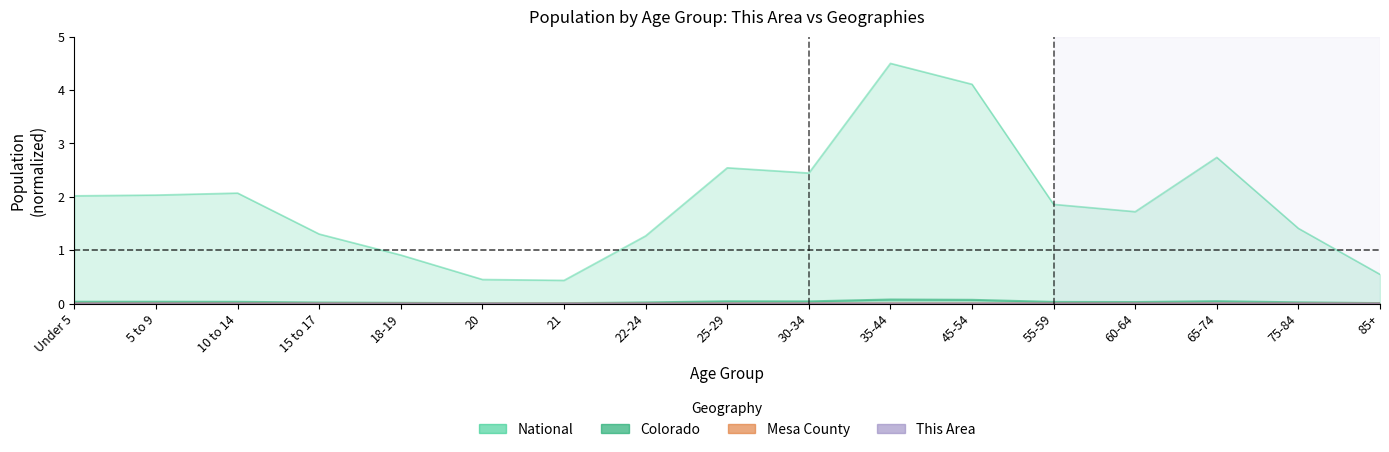

Where does the National series first go above 1?

Under 5